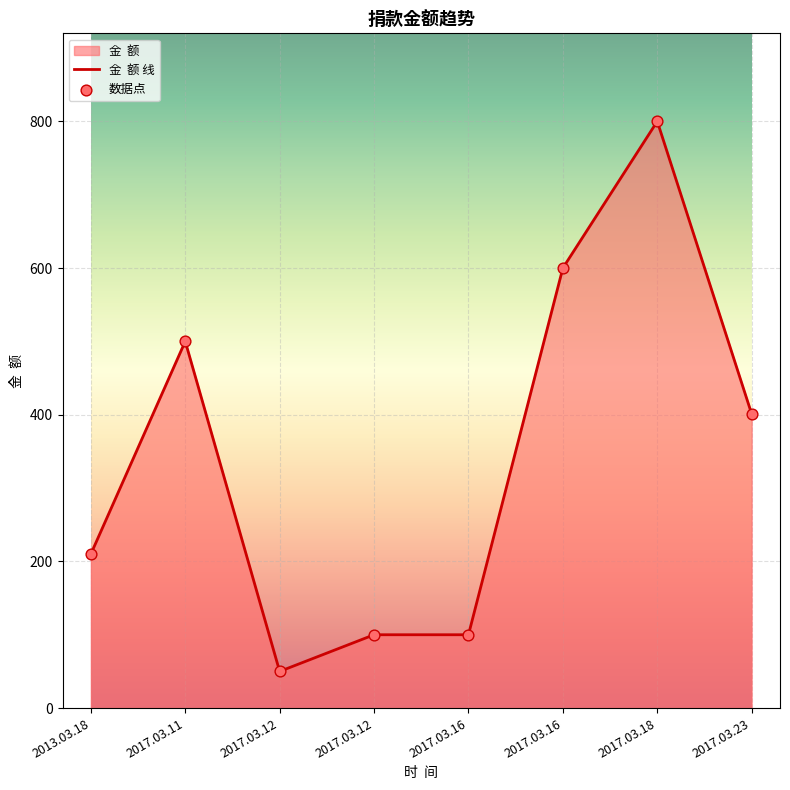

Count the number of data series in this chart.

1